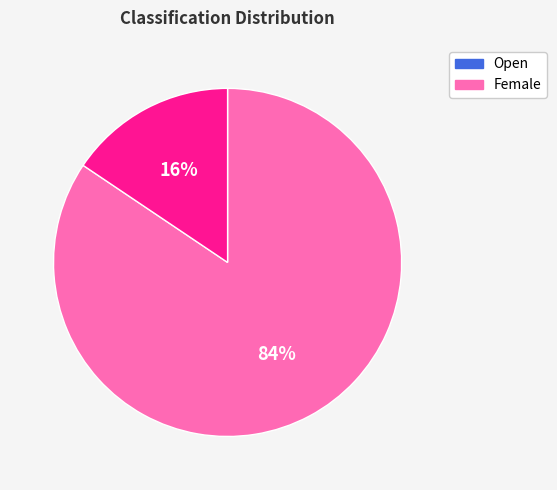

The Open slice represents 84% of the pie. True or false?

True